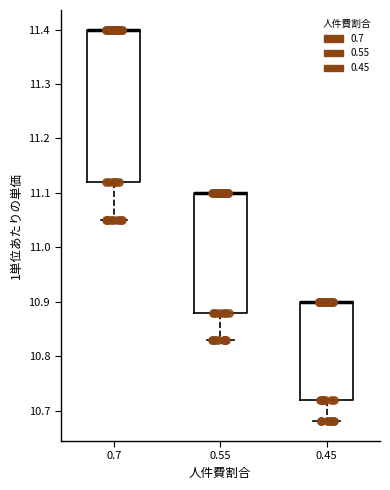

Reading left to right, read every box against the y-axis: the position of its median line, the range the box covers, and the ends of its whiskers. The values are not printed on the chart, so give them approximately, as read against the axis.

0.7: median 11.40 (drawn on the box's upper edge), box 11.12 to 11.40, whiskers 11.05 to 11.40
0.55: median 11.10 (drawn on the box's upper edge), box 10.88 to 11.10, whiskers 10.83 to 11.10
0.45: median 10.90 (drawn on the box's upper edge), box 10.72 to 10.90, whiskers 10.68 to 10.90